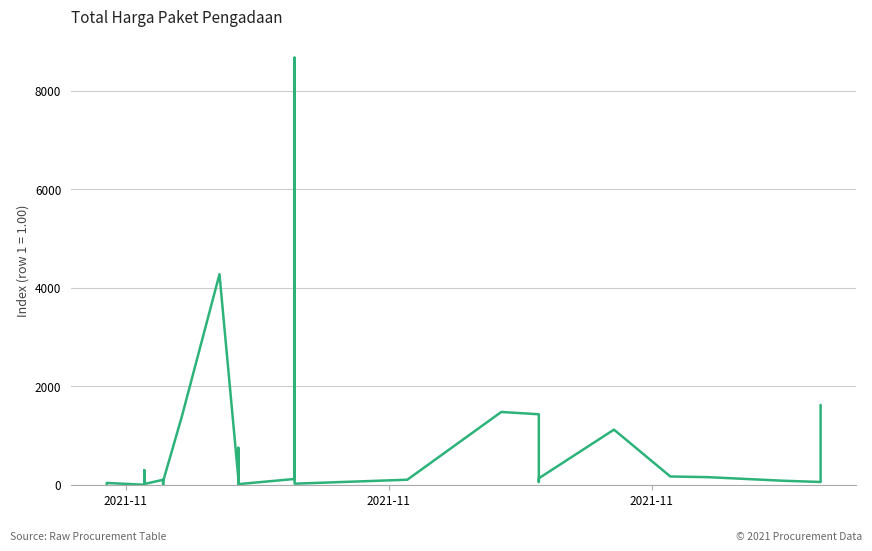

Does the chart have visible grid lines?

Yes